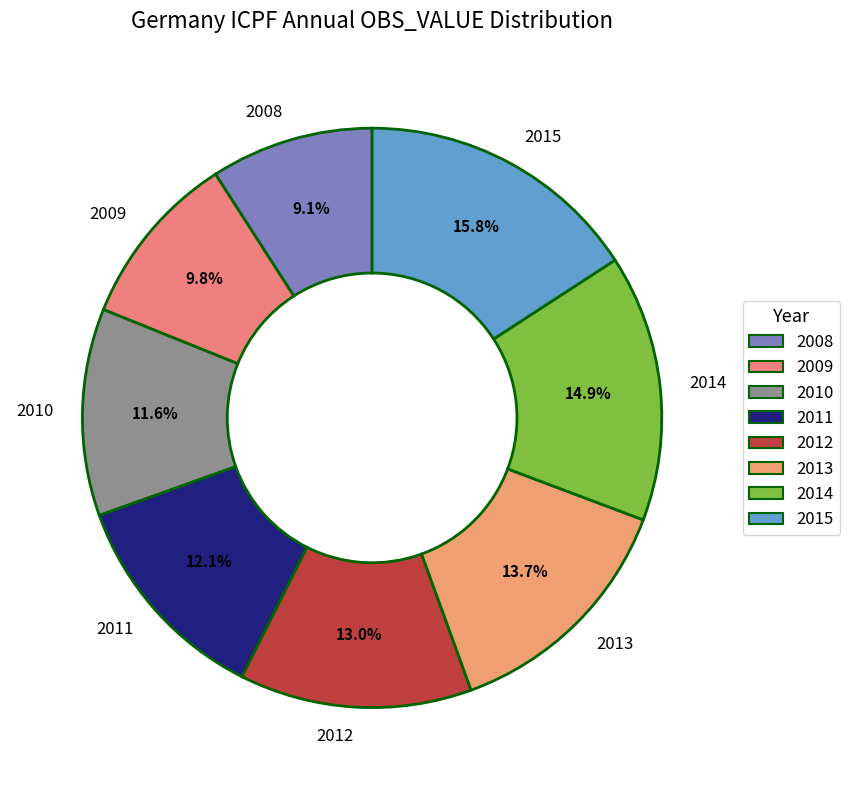

What is the smallest slice in the pie chart?

2008